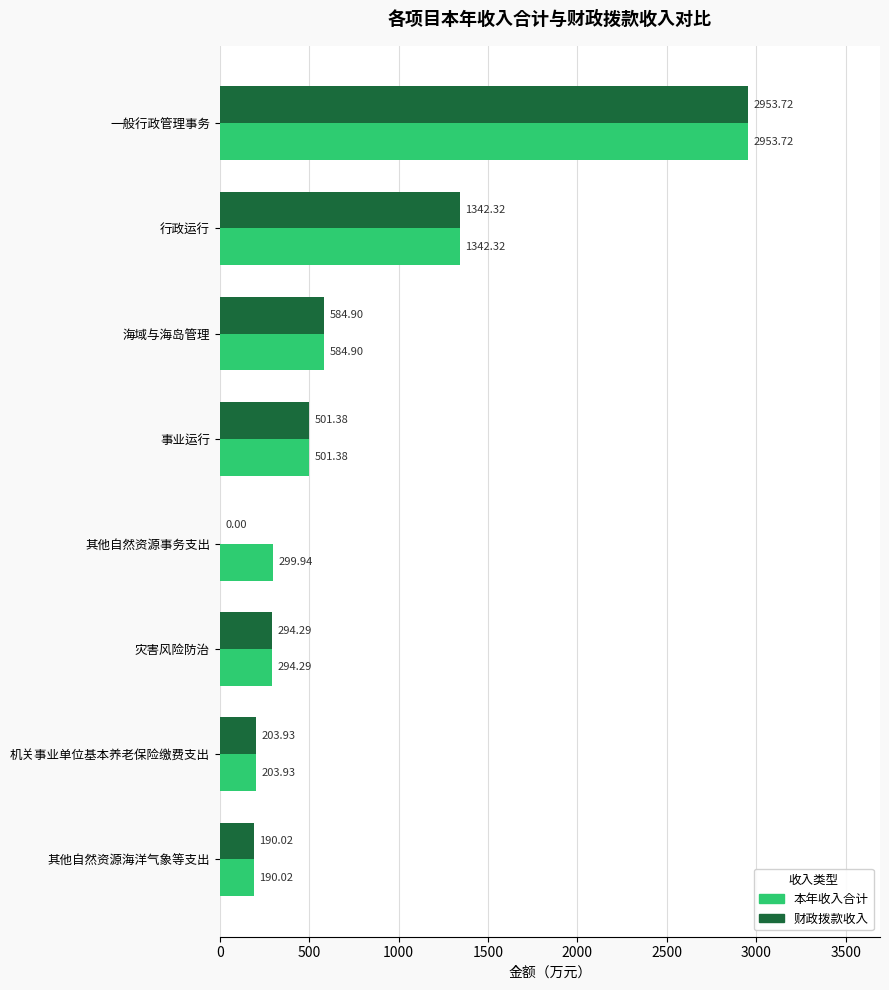

What is the sum of the 财政拨款收入 values at 其他自然资源海洋气象等支出 and 海域与海岛管理?

774.9